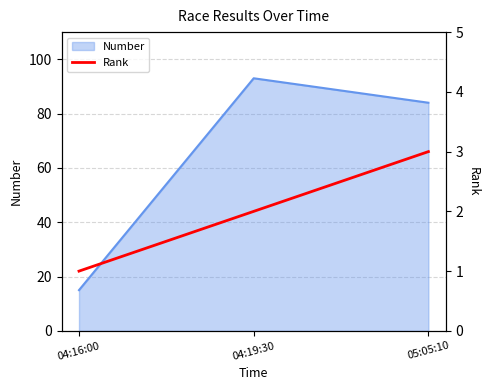

At which label does Number reach its minimum?

04:16:00